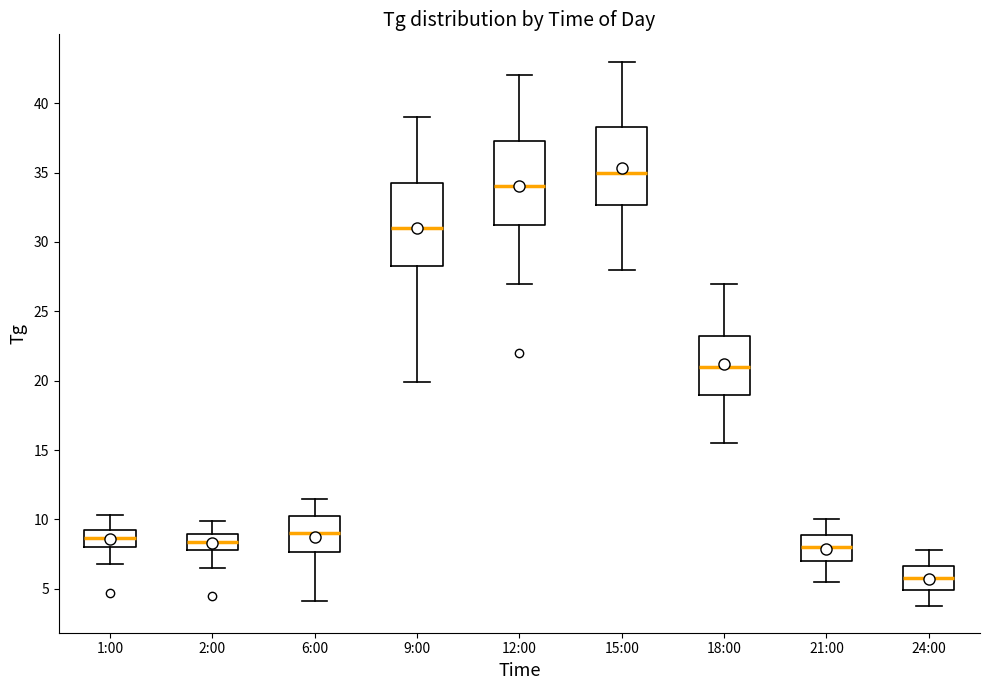

Which box has the highest median line?

15:00